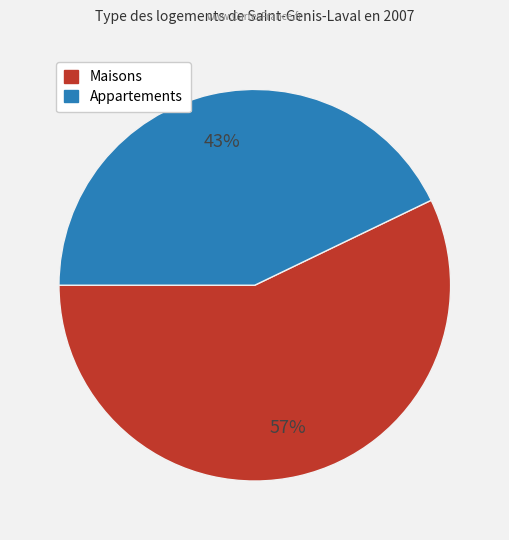

Is there any slice that represents more than half of the pie?

Yes